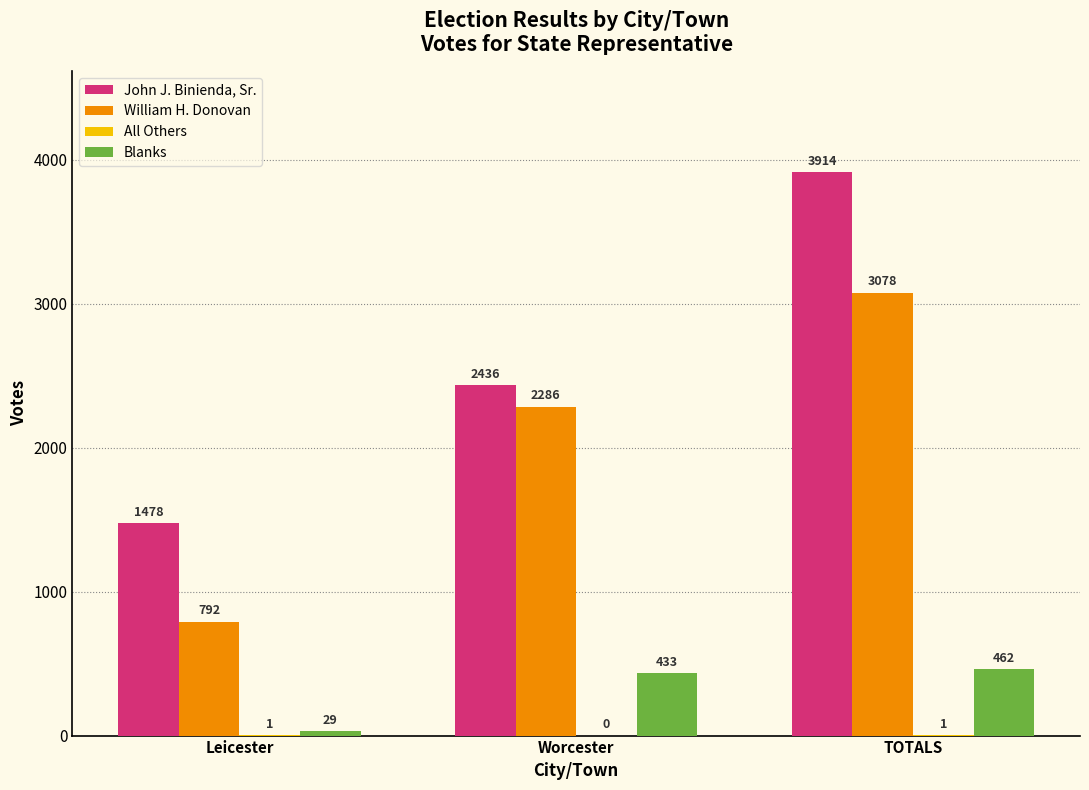

At which label does John J. Binienda, Sr. reach its peak?

TOTALS